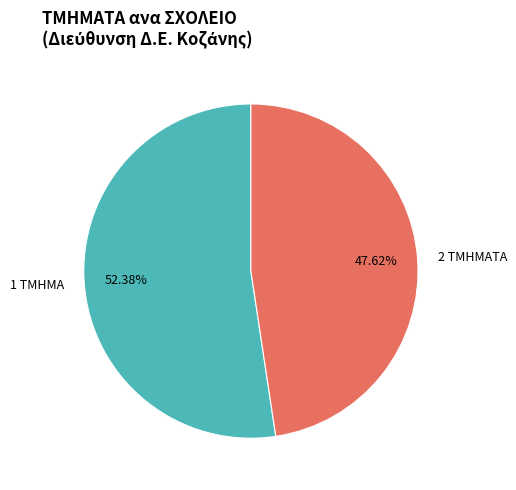

Which category has the smallest portion of the pie?

2 ΤΜΗΜΑΤΑ